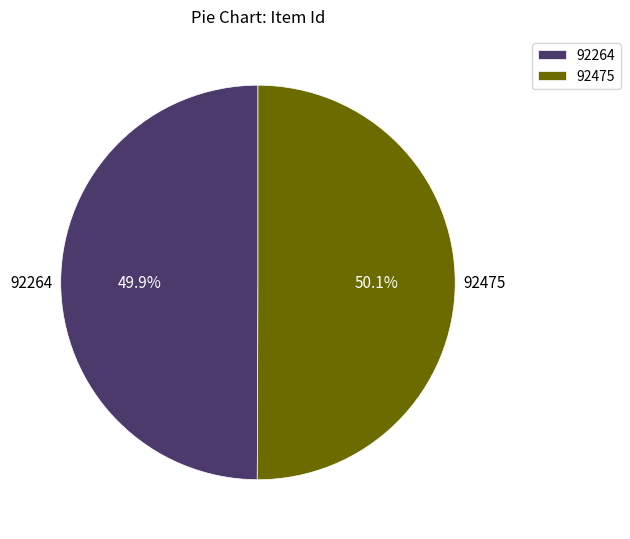

How many segments does this pie chart have?

2